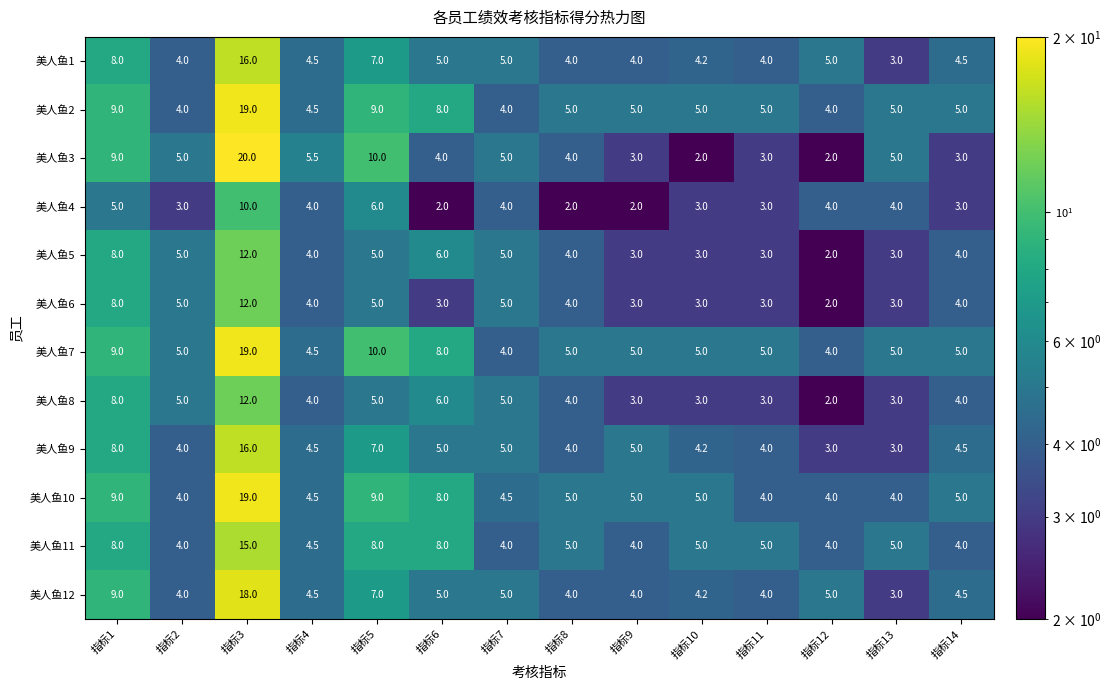

What is the sum of all 美人鱼5 values?

67.0